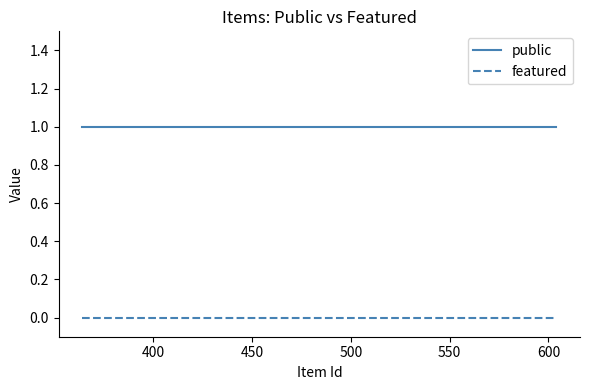

List the series in order of their peak value, lowest first.

featured, public